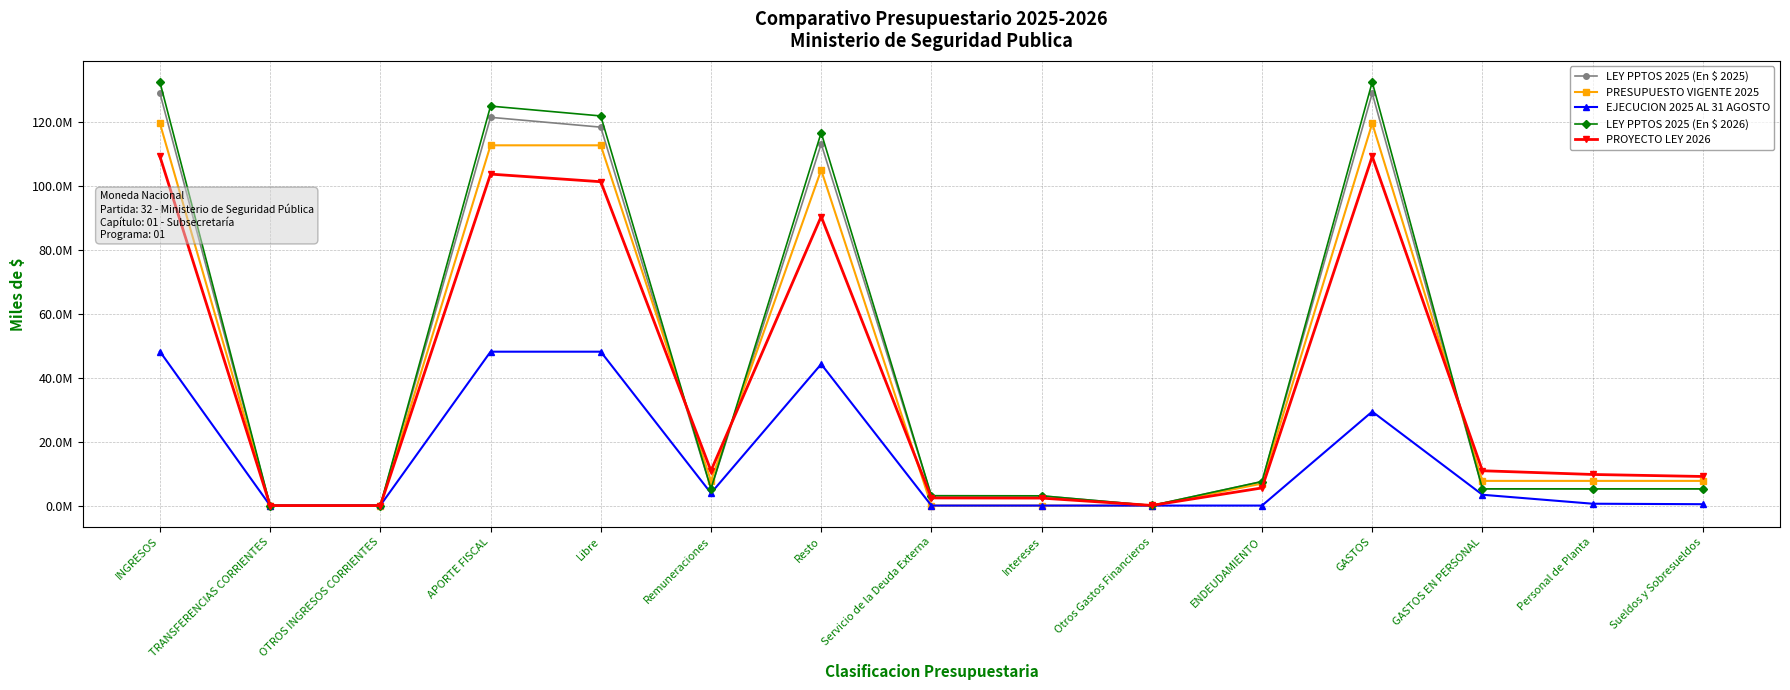

Which series has the largest range (max minus min)?

LEY PPTOS 2025 (En $ 2026)